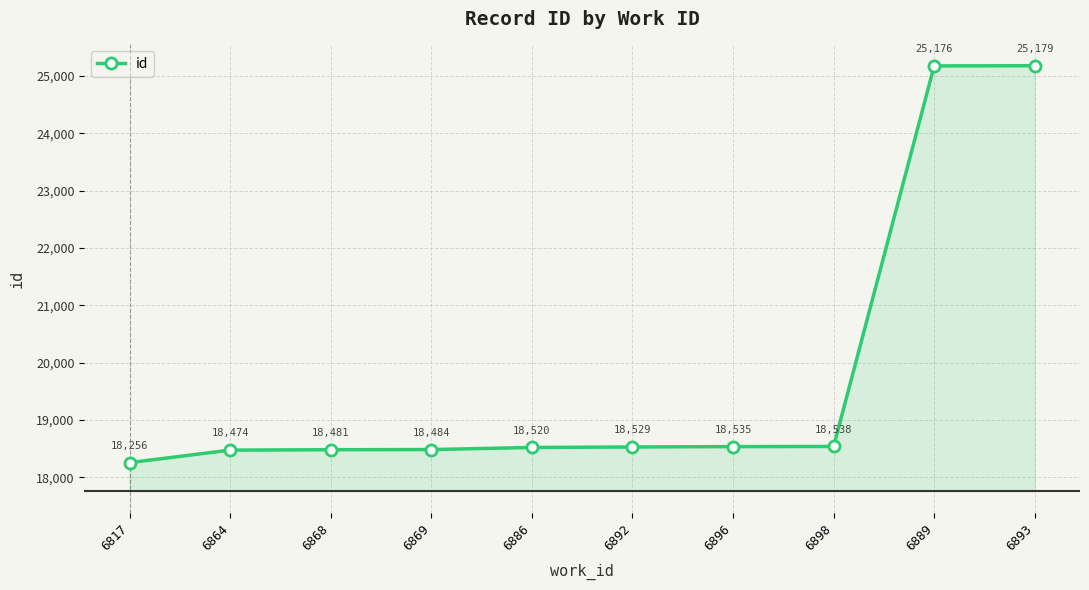

What is the label of the 2nd point from the right?

6889